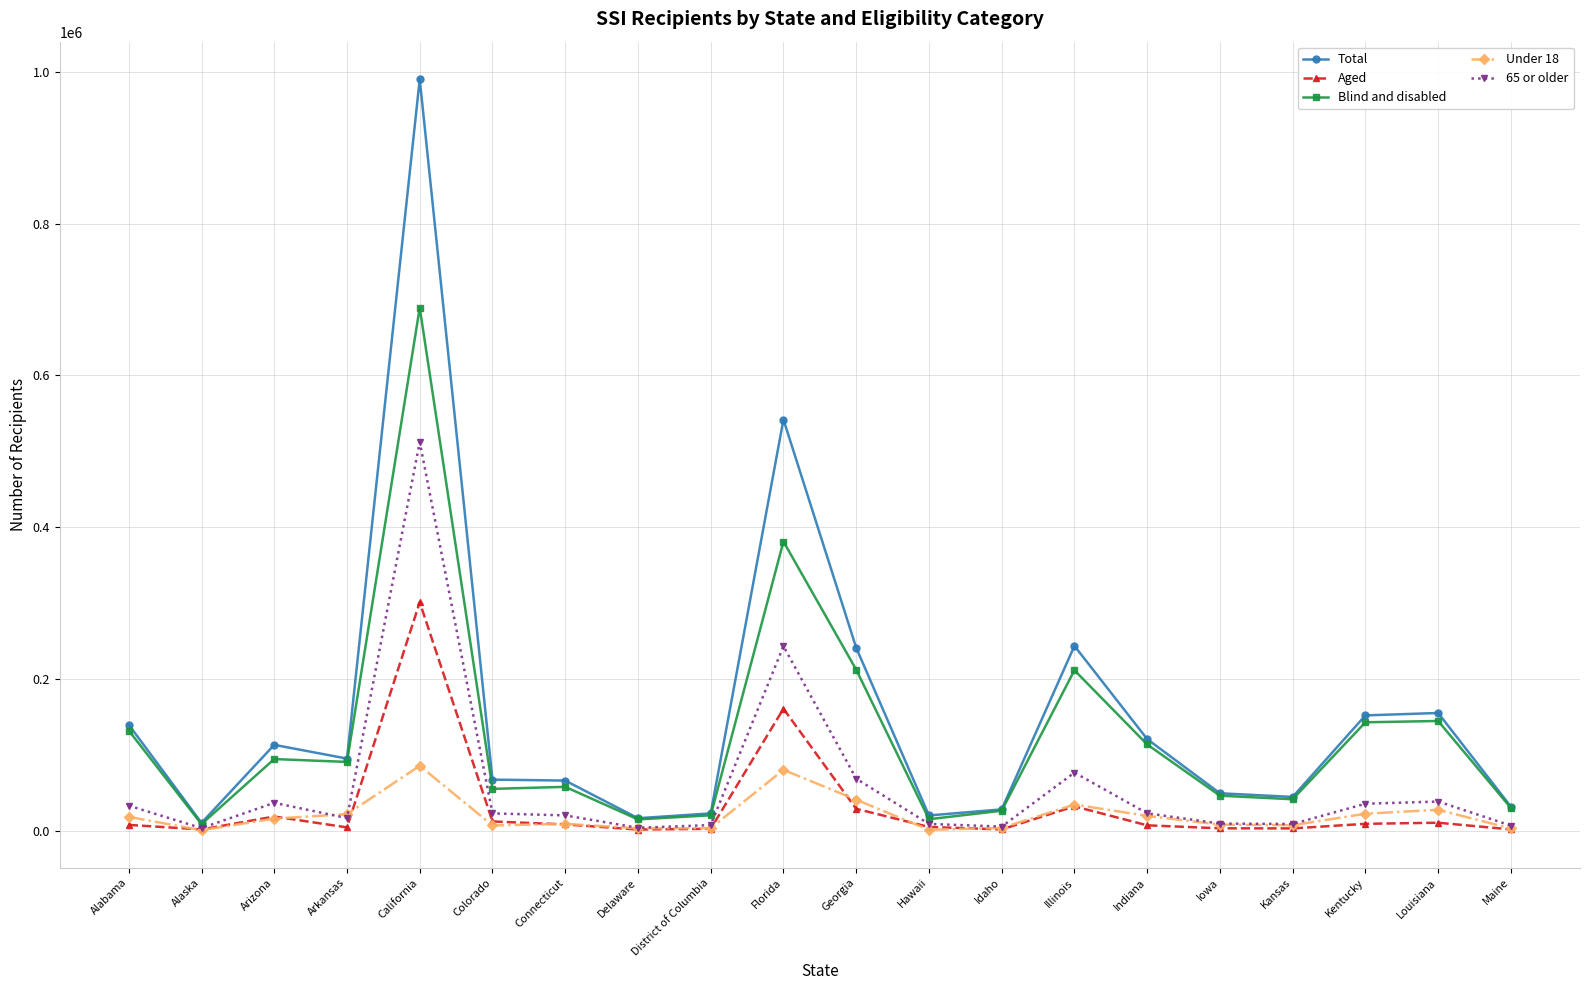

What are all the series names shown in the legend?

Total, Aged, Blind and disabled, Under 18, 65 or older